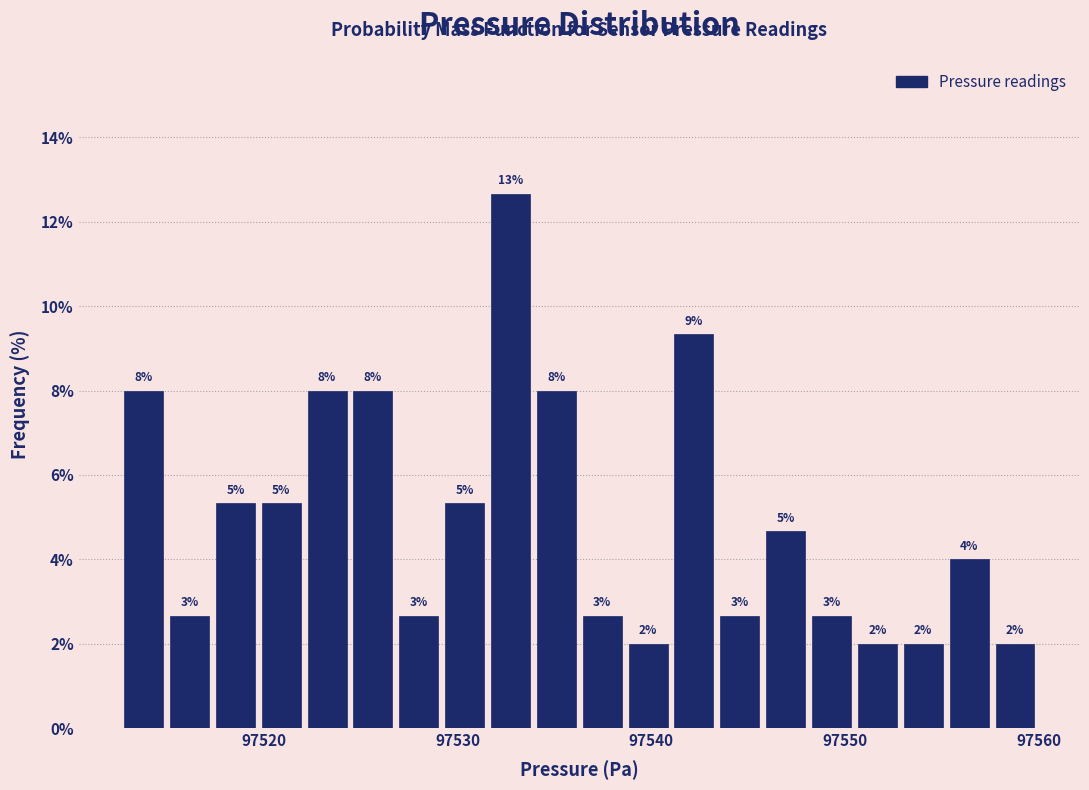

Around what value on the x-axis is the tallest bar? Give the approximate position of its centre, as read against the axis.

97533